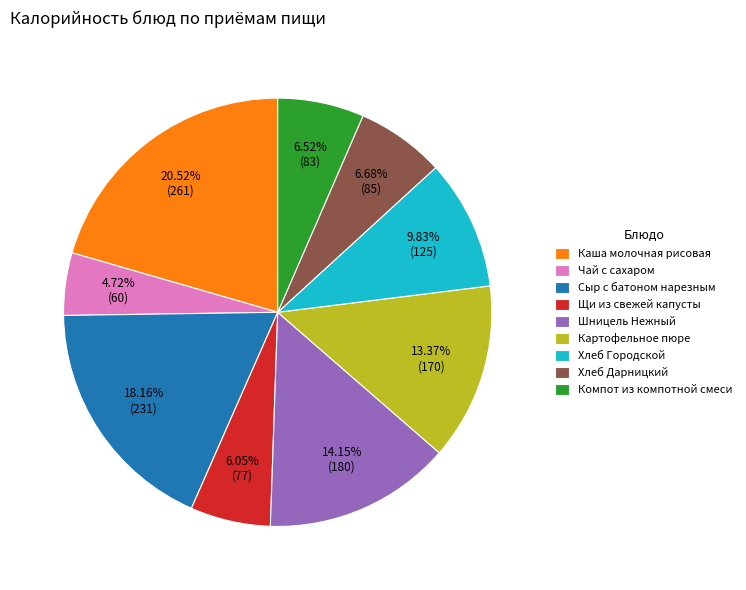

Is there any slice that represents more than half of the pie?

No